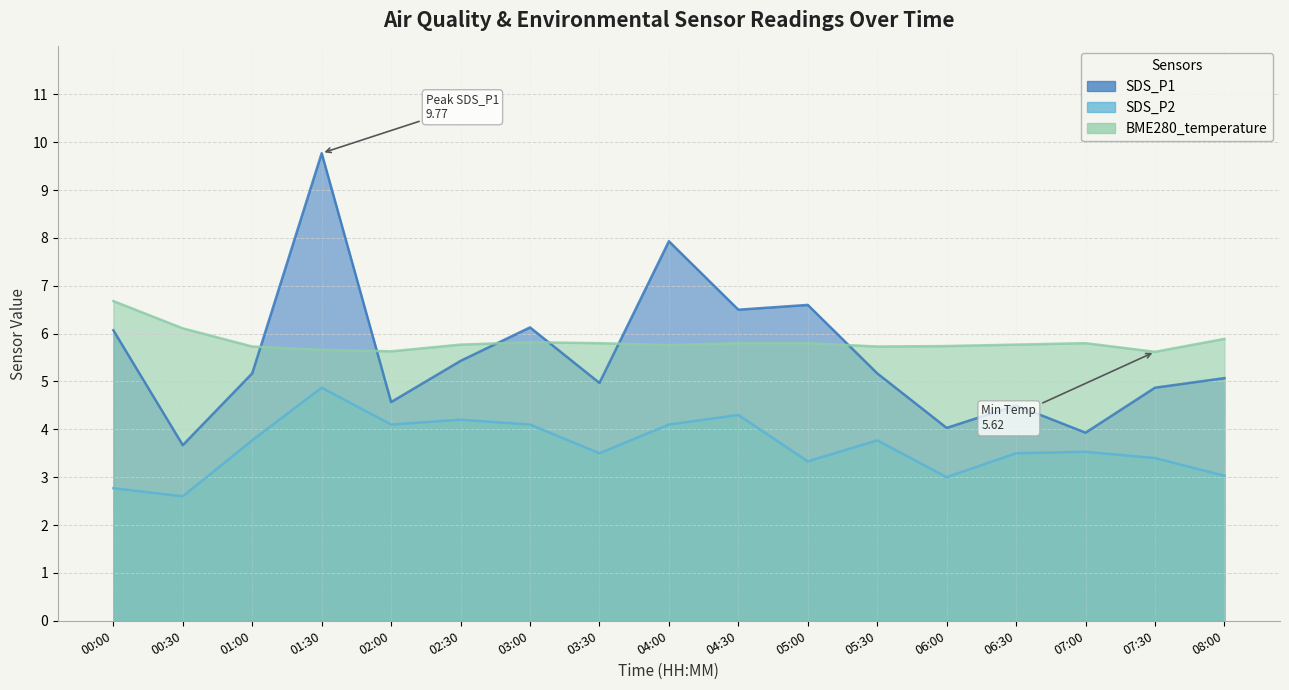

Between which two adjacent categories do BME280_temperature and SDS_P1 first intersect?

01:00 and 01:30